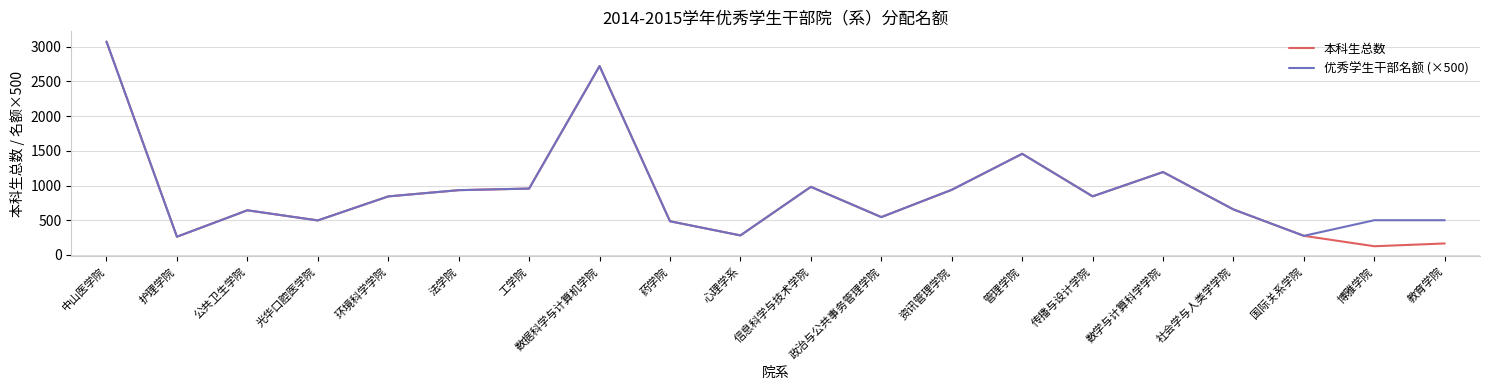

At which category is the sum across all series the highest?

中山医学院